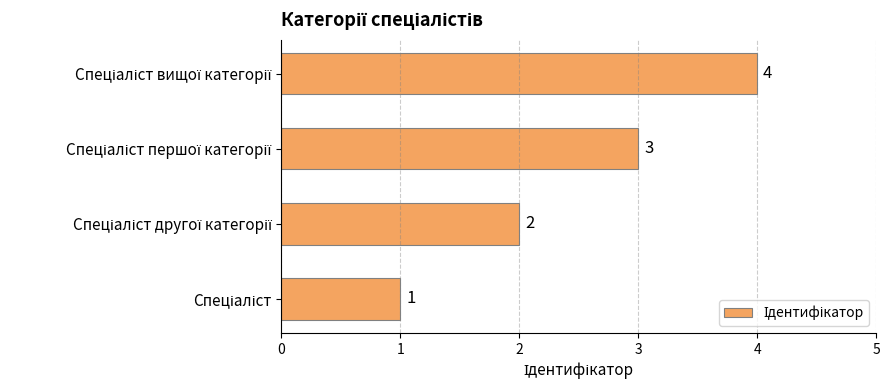

What is the greatest value displayed?

4